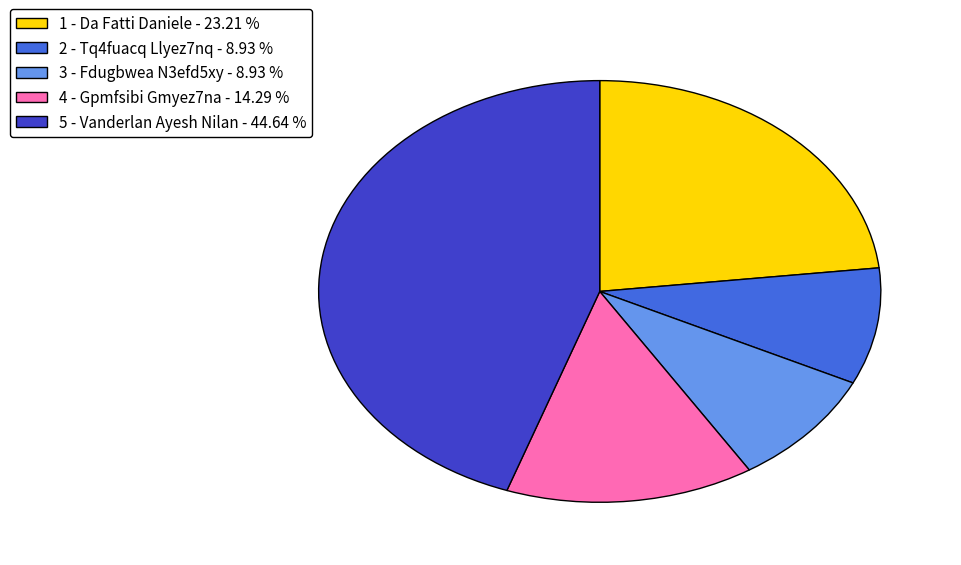

Is there a majority slice in this chart?

No